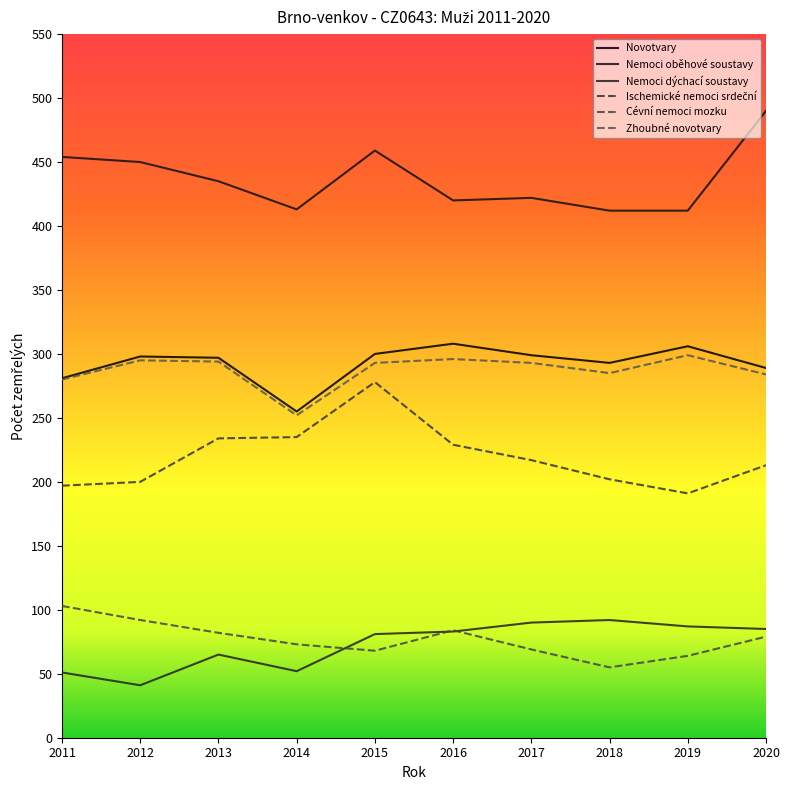

Is the value of Novotvary at 2016 greater than the value of Zhoubné novotvary at 2013?

Yes